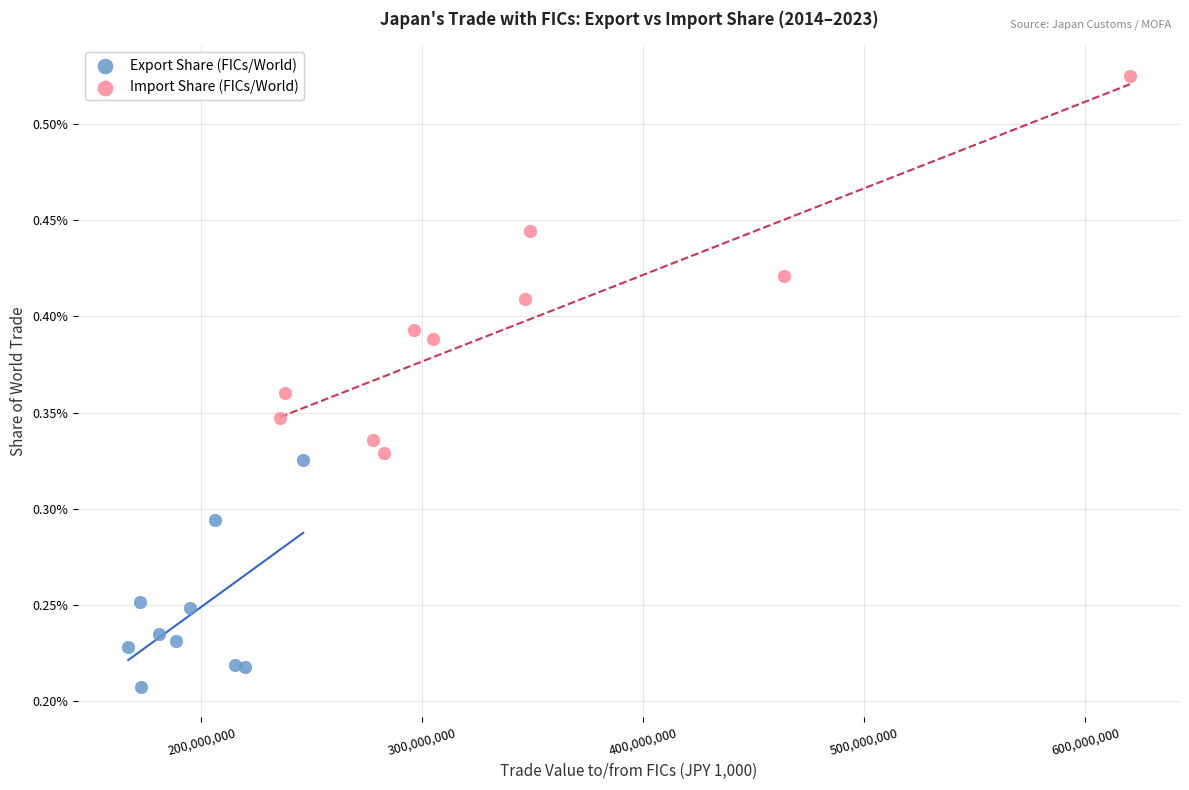

Which series reaches the maximum Y coordinate?

Import Share (FICs/World)